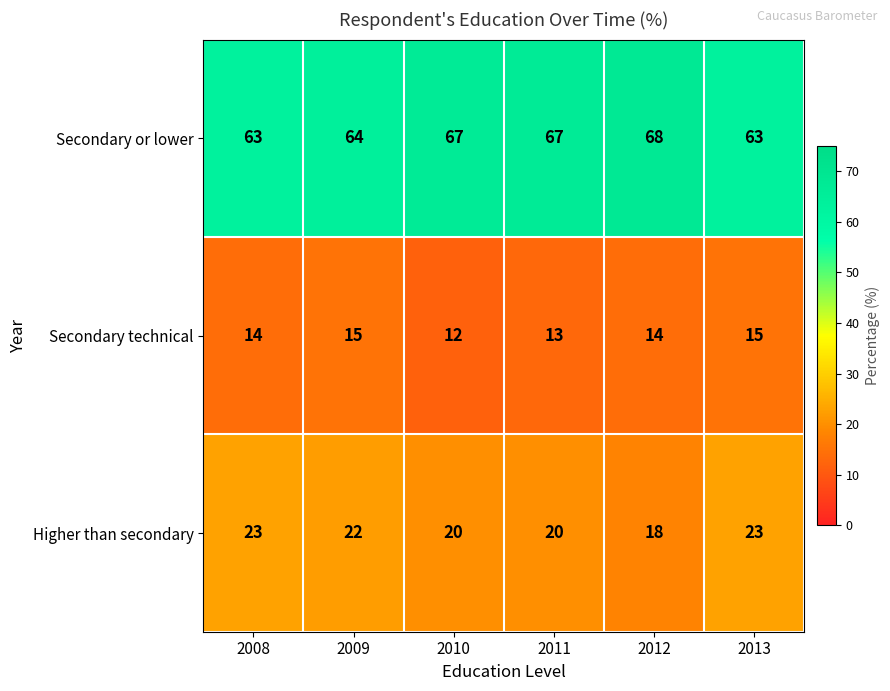

What is the greatest value displayed?

68